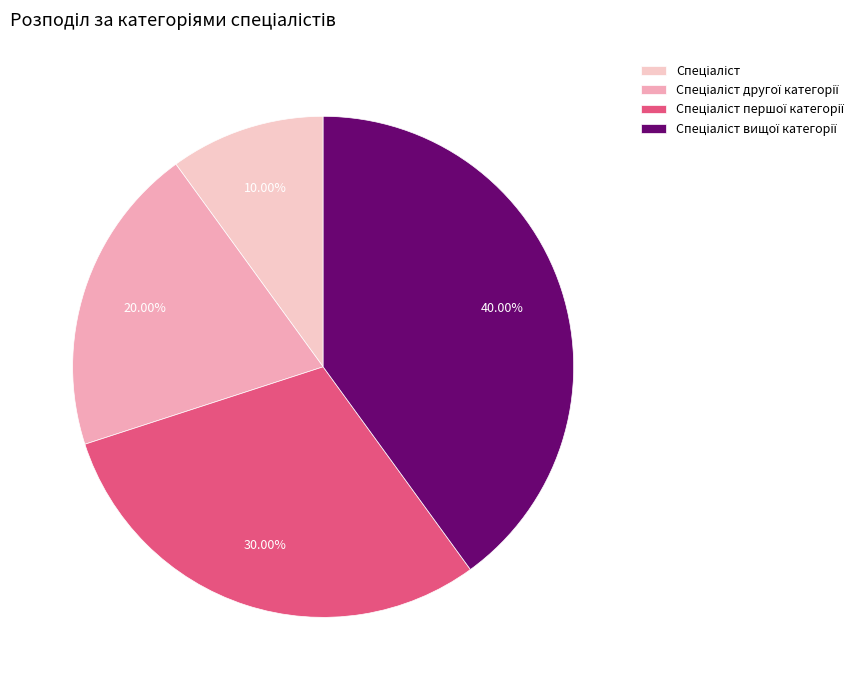

Do Спеціаліст другої категорії and Спеціаліст вищої категорії together represent more than half of the pie?

Yes